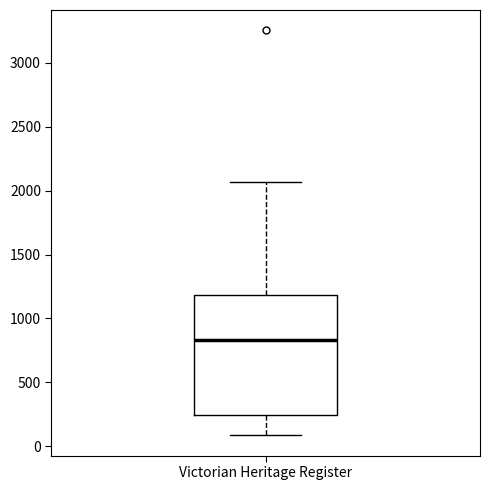

Read this box plot against the y-axis: the position of the median line, the range covered by the box, and the ends of both whiskers. The values are not printed on the chart, so give them approximately, as read against the axis.

median 850, box 250 to 1200, whiskers 100 to 2050